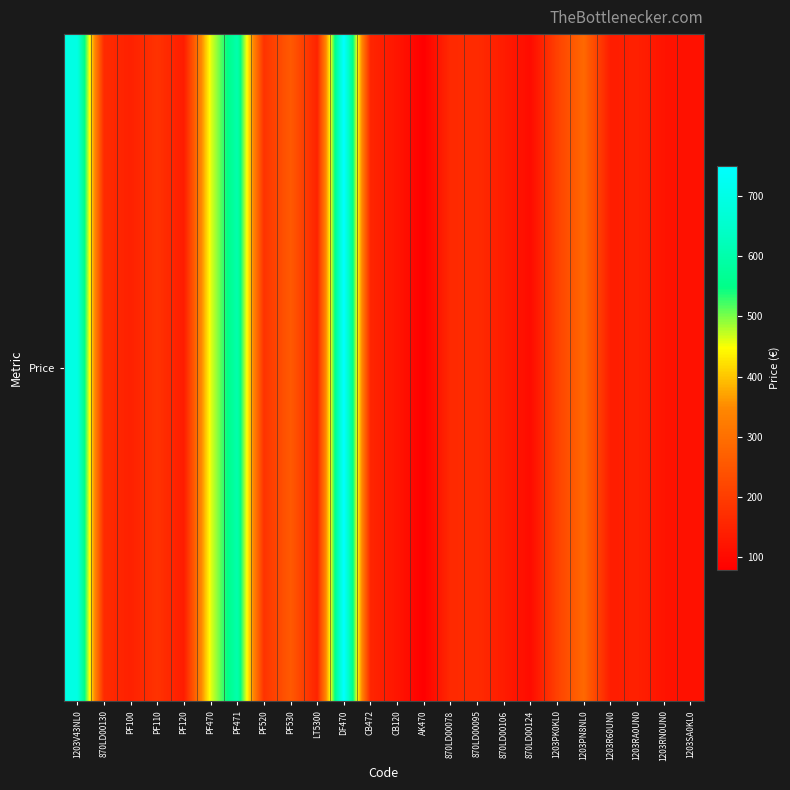

Rank the categories by value from highest to lowest.

DF470, 1203V43NL0, PF471, PF470, 1203PN8NL0, PF530, 1203PK0KL0, PF520, PF110, 870LD00130, 870LD00095, 870LD00078, CB472, LT5300, PF100, 1203RA0UN0, 1203R60UN0, PF120, 870LD00106, CB120, 1203RN0UN0, 1203SA0KL0, 870LD00124, AK470